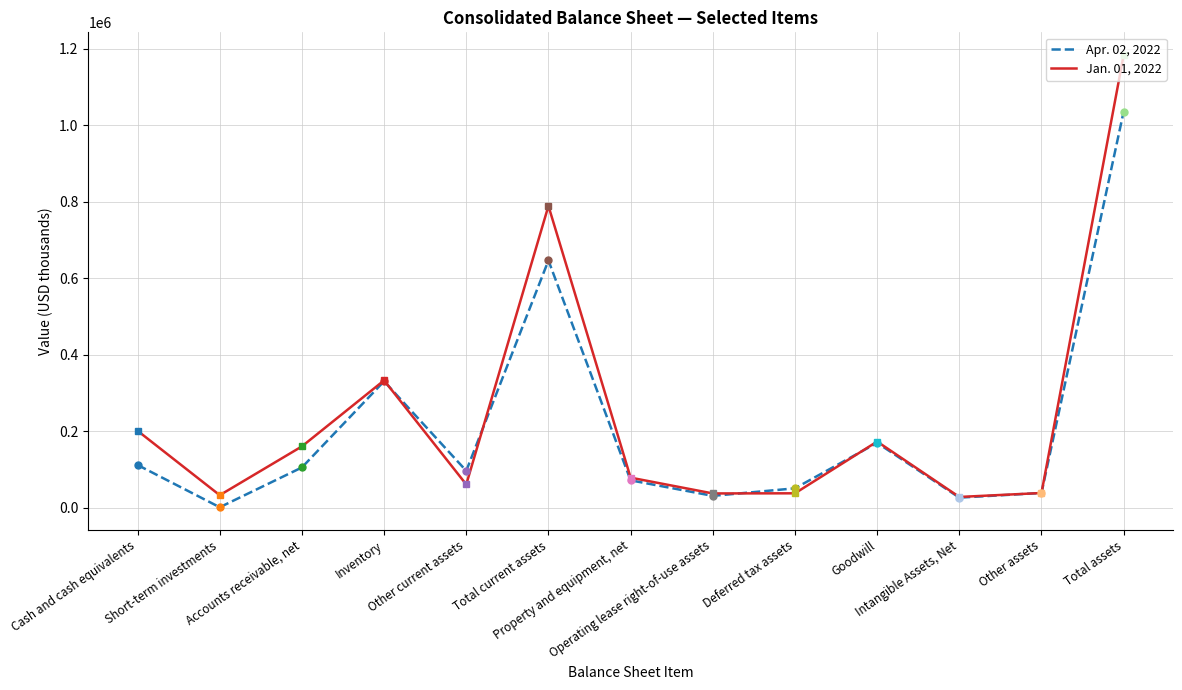

What is the sum of all Jan. 01, 2022 values?

3158391